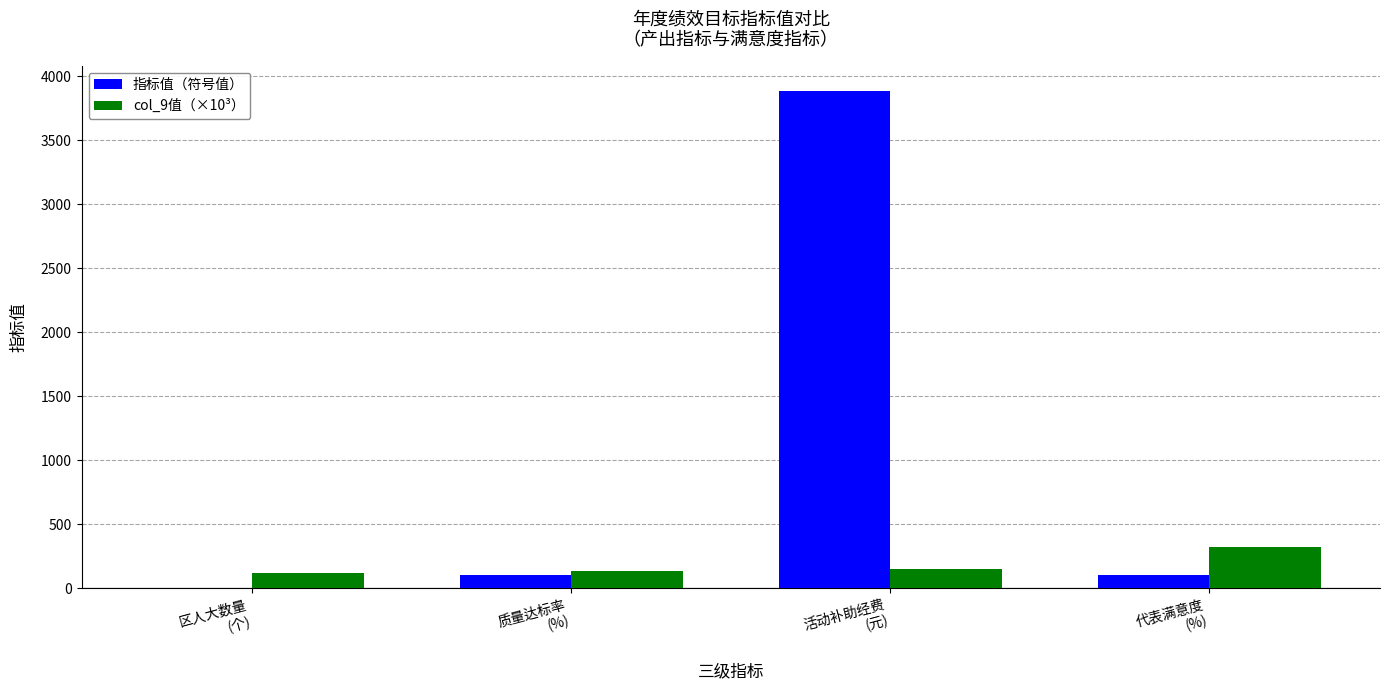

Which series has the largest total across all categories?

指标值（符号值）